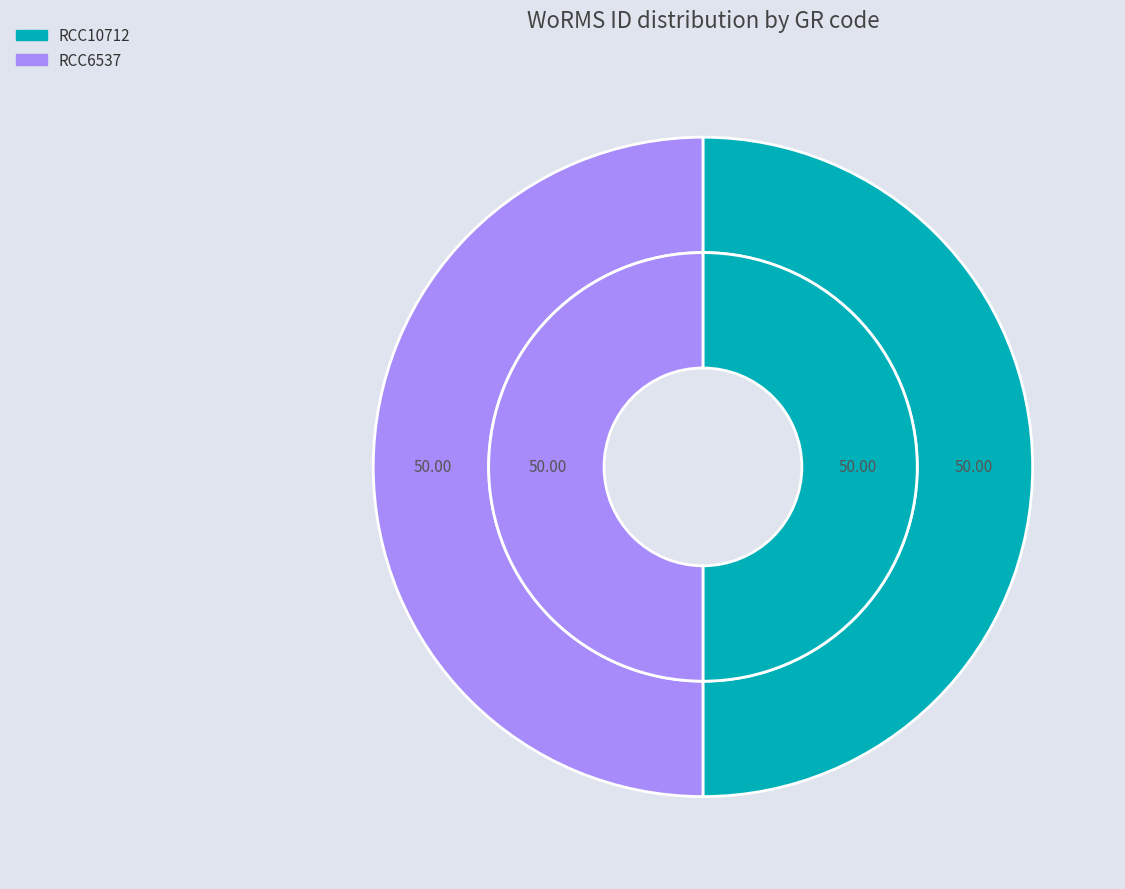

To the nearest percent, what percentage of the pie is RCC6537?

50%